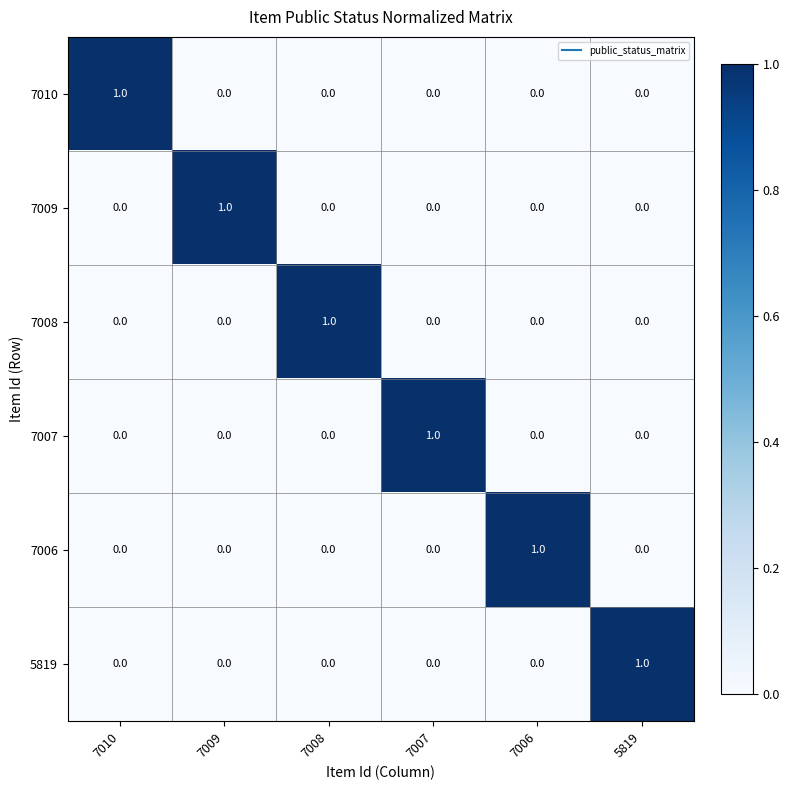

Is the value of 7007 at 7007 greater than the value of 5819 at 7008?

Yes